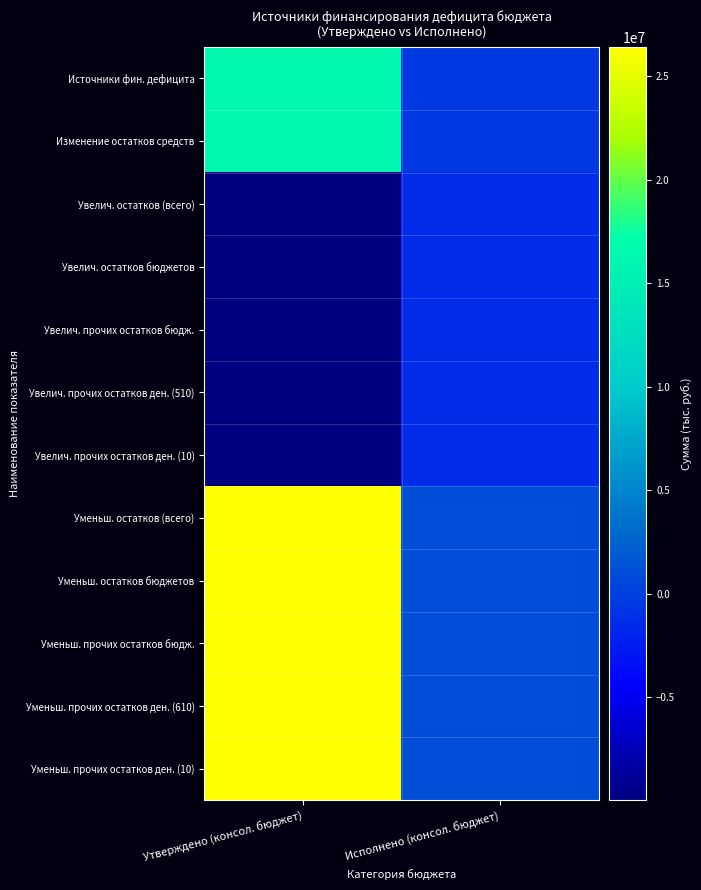

What is the spread (max minus min) of values at Утверждено (консол. бюджет)?

36377268.5